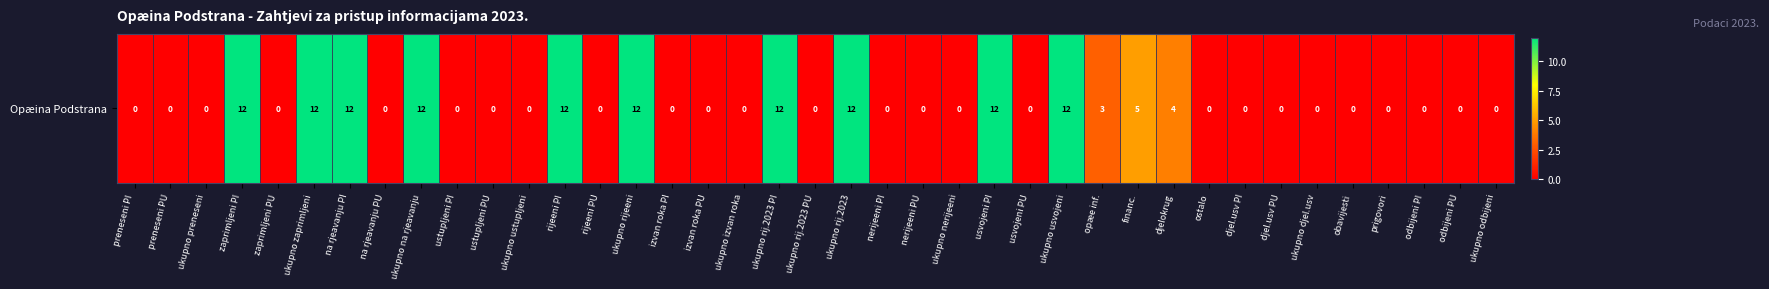

Is it true that the value at izvan roka PU is 0?

True